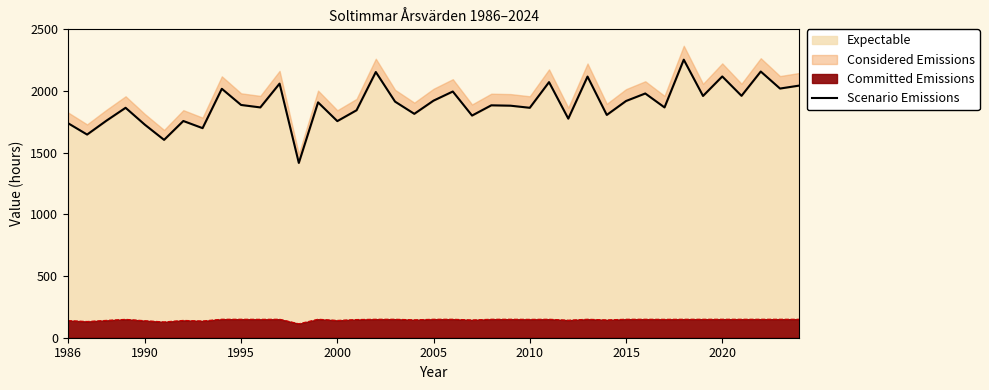

True or false: the data shows 2379 at 1986.

False